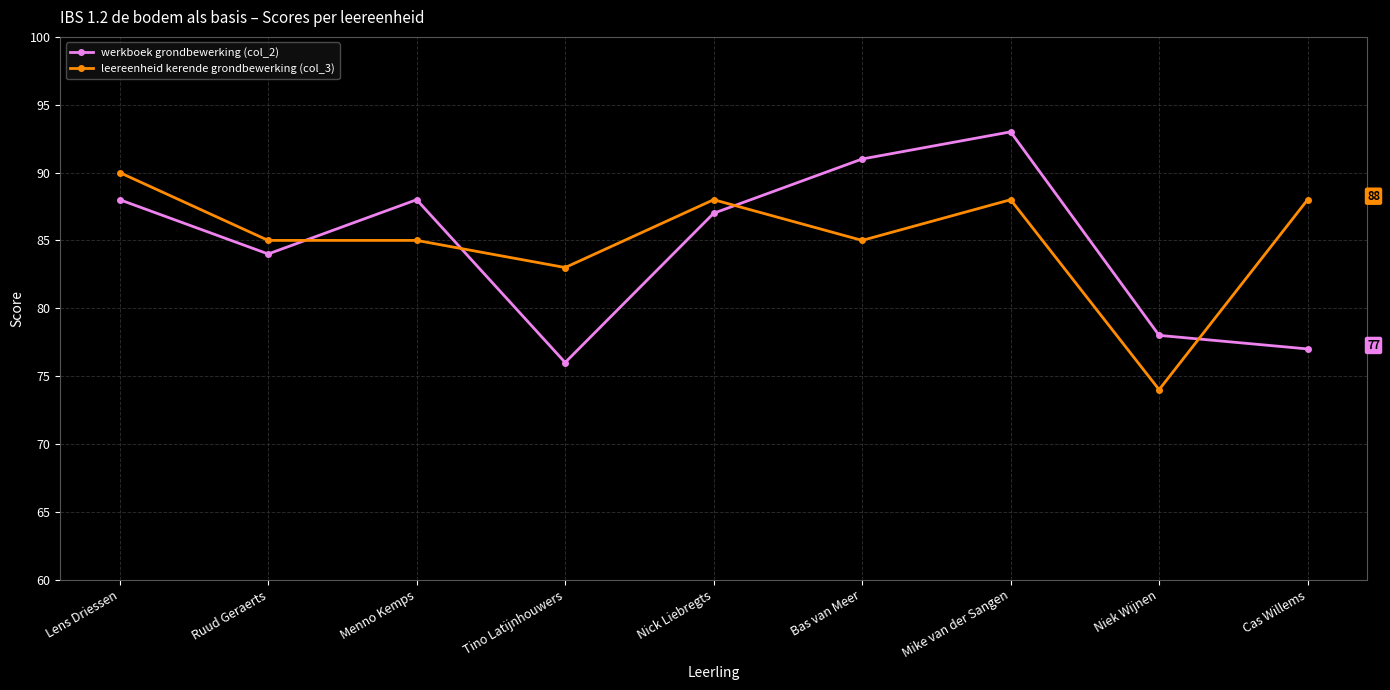

How many lines are shown in the chart?

2